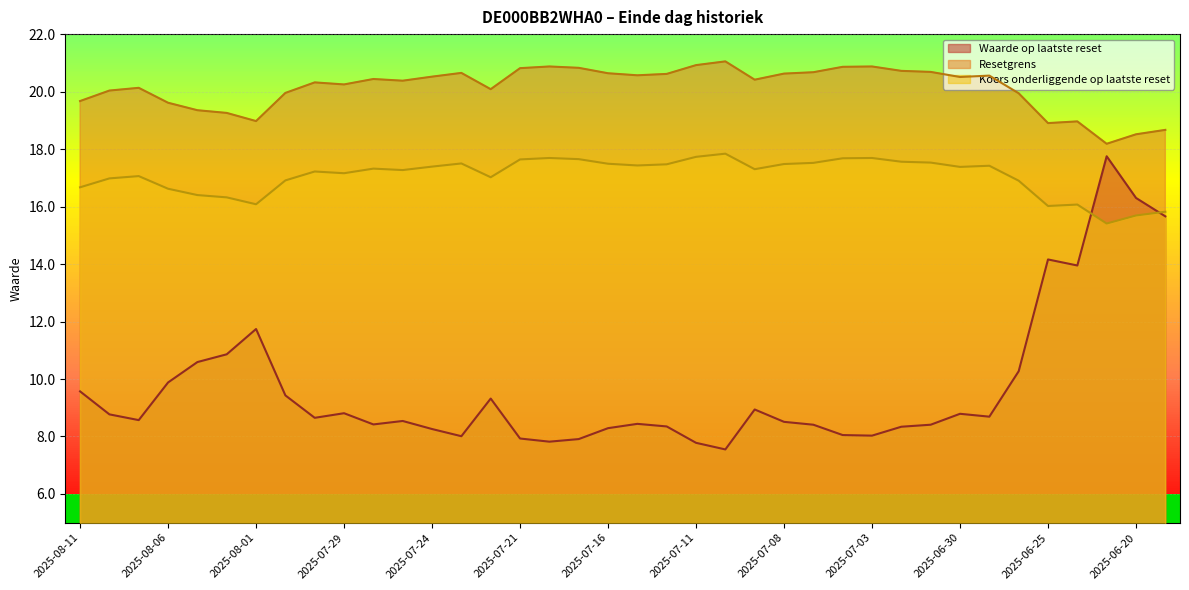

The value of Waarde op laatste reset at 2025-07-07 is 13.3. True or false?

False